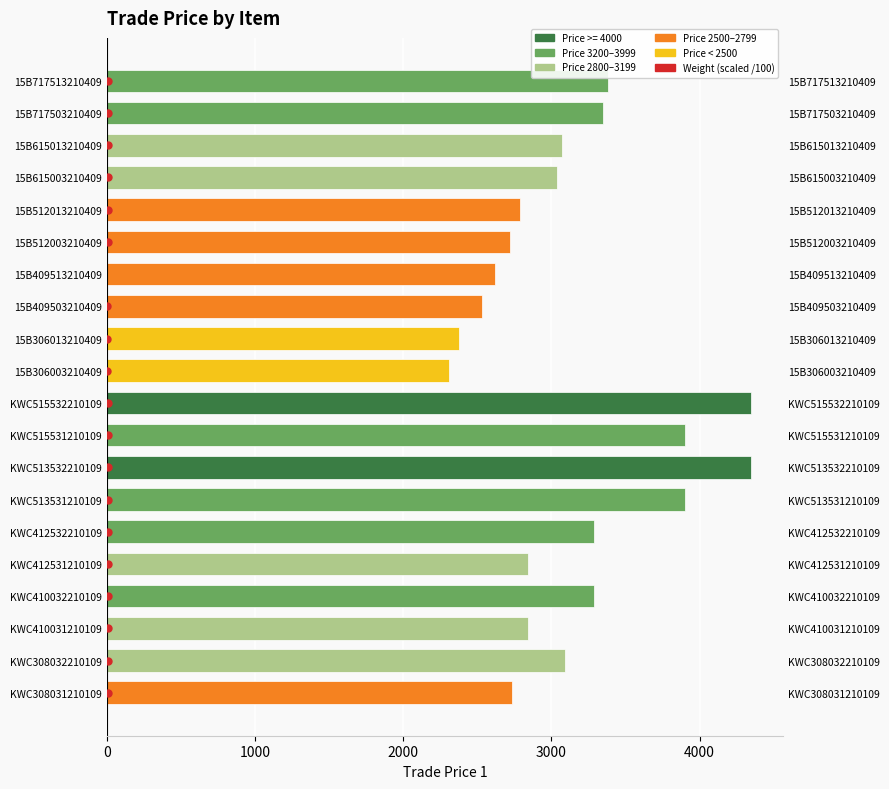

What is the label of the 11th bar from the right?

KWC515532210109